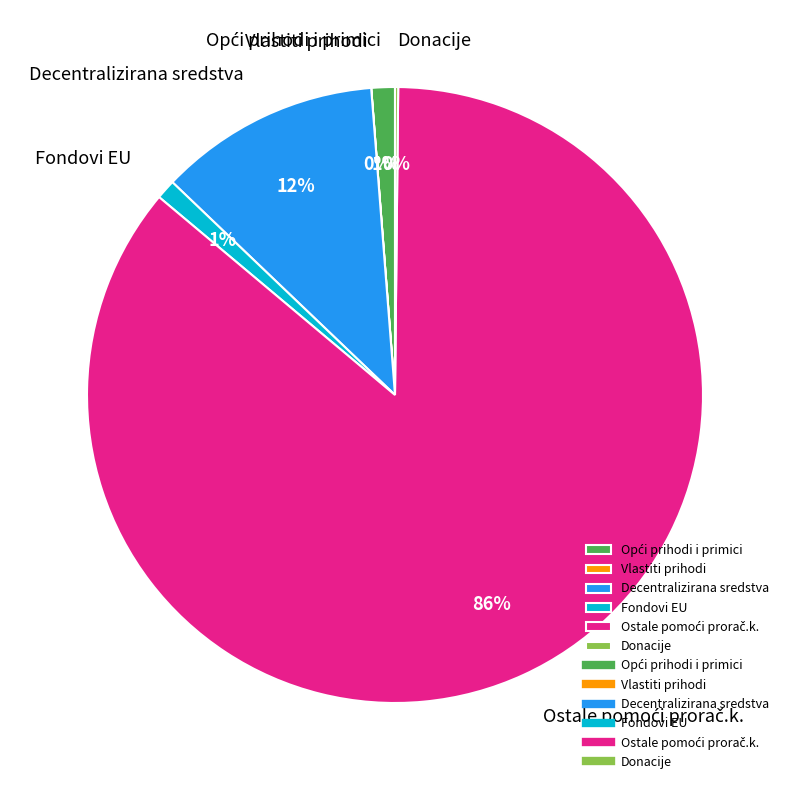

To the nearest percent, what is the combined percentage of Decentralizirana sredstva and Fondovi EU?

13%